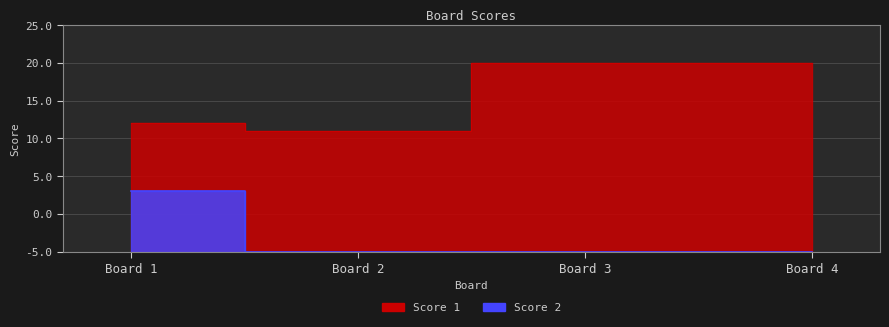

The value of Score 2 at Board 1 is 5. True or false?

False